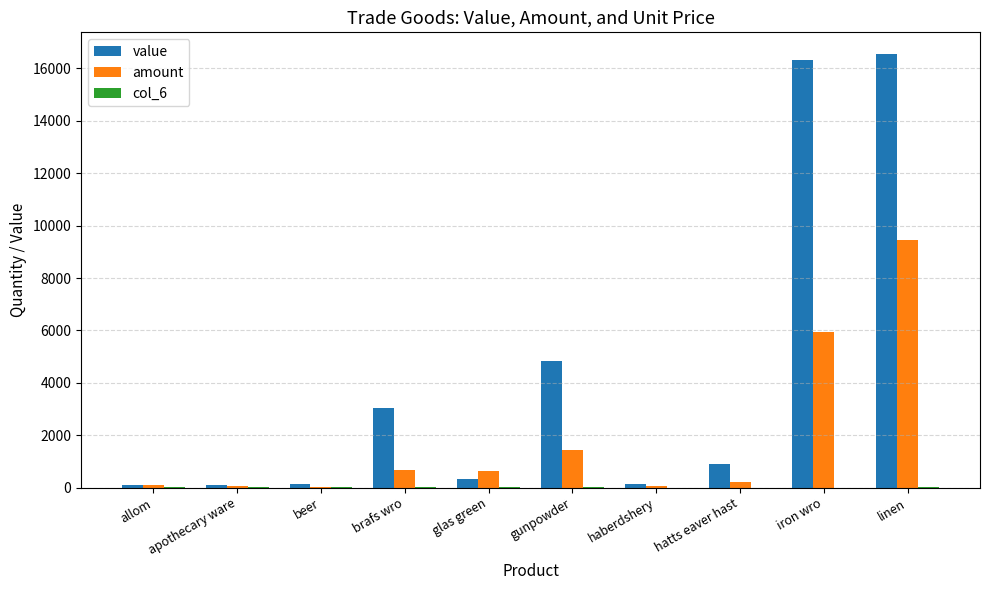

What is the maximum value for amount?

9457